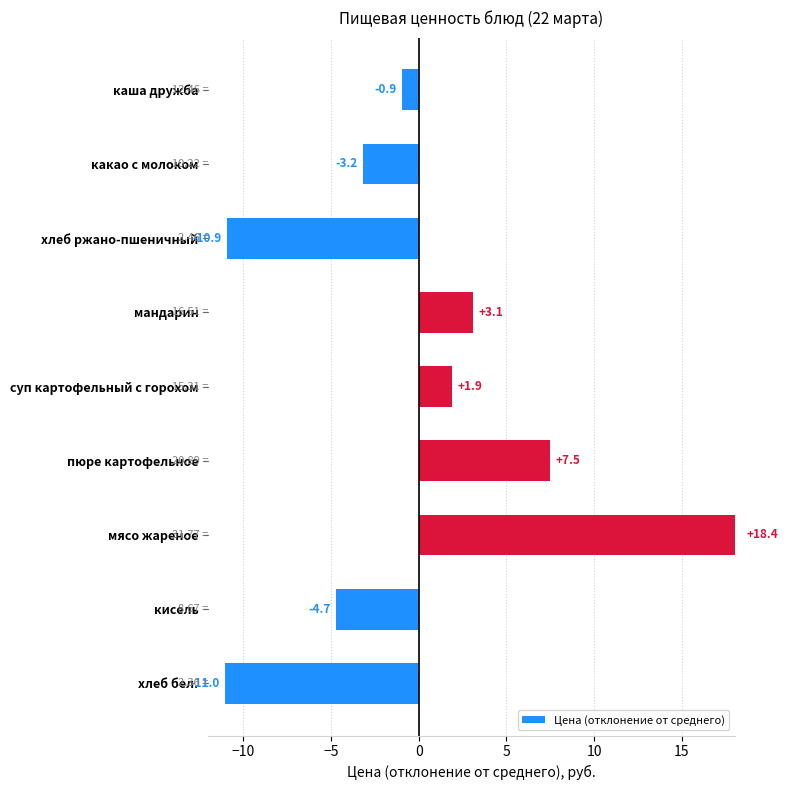

Are the bars horizontal?

Yes